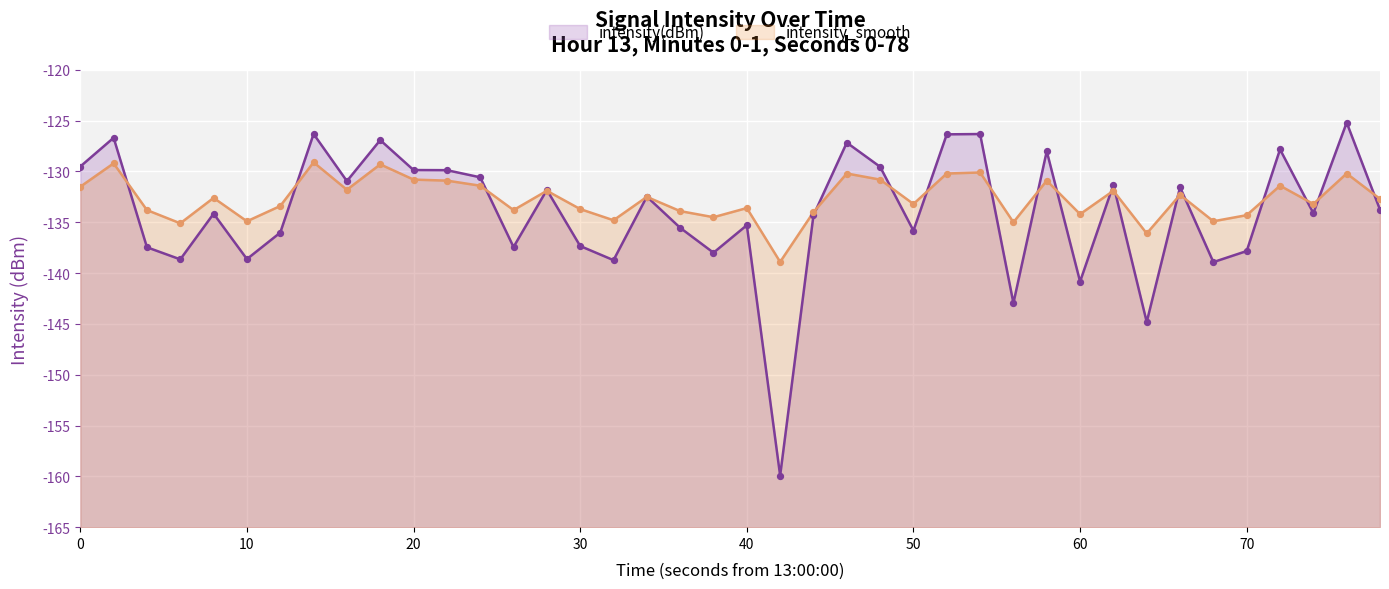

Which series has the largest total across all categories?

intensity_smooth